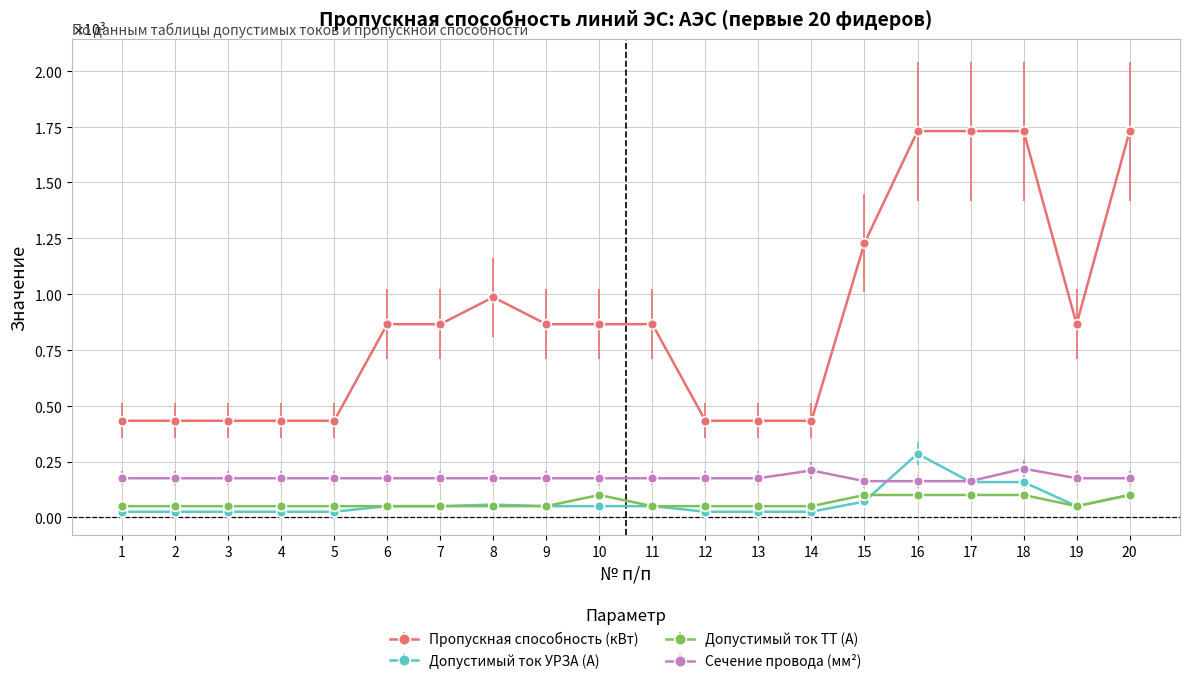

What are all the series names shown in the legend?

Пропускная способность (кВт), Допустимый ток УРЗА (А), Допустимый ток ТТ (А), Сечение провода (мм²)